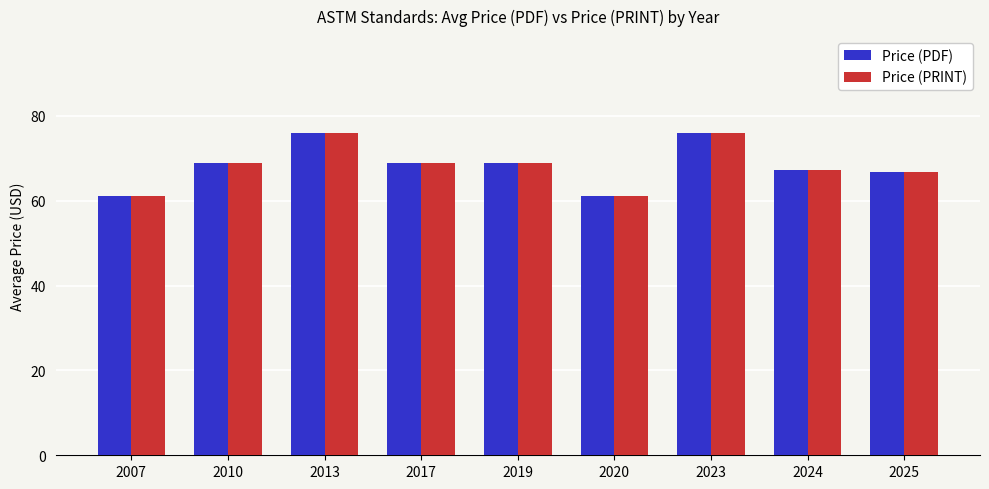

What is the difference between the maximum and minimum values in the Price (PRINT) series?

15.0